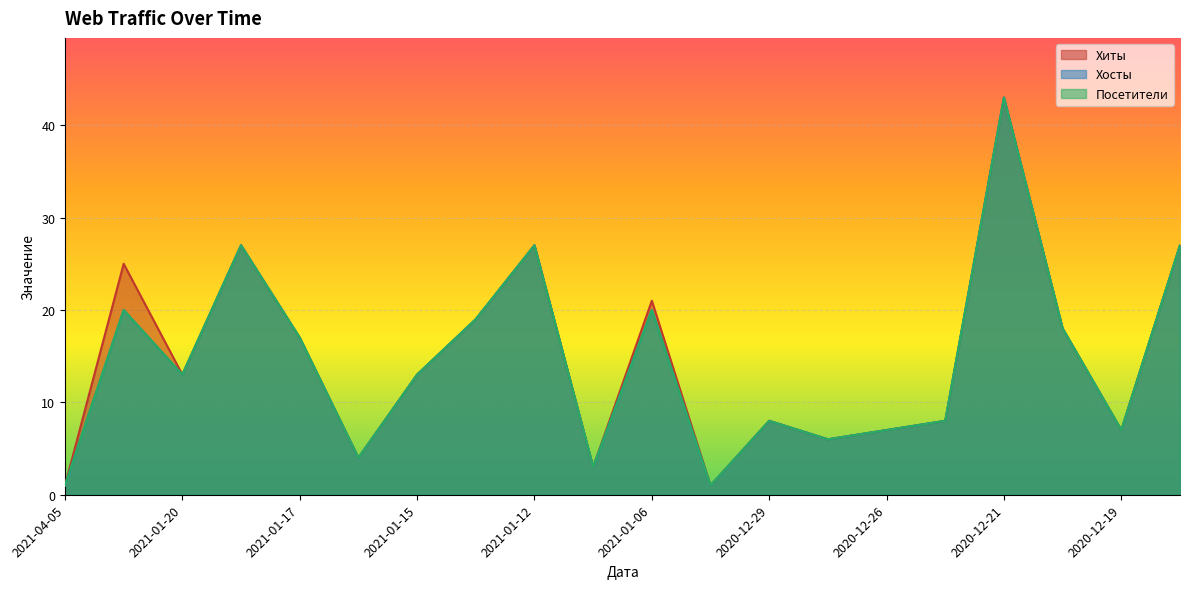

How many series are shown in this chart?

3